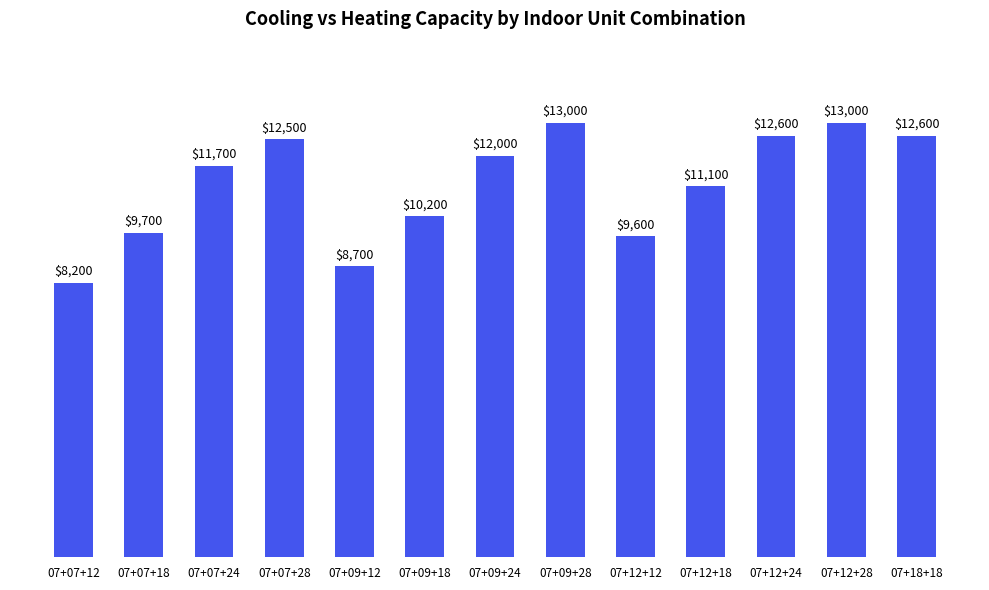

What is the sum of all values?

144900